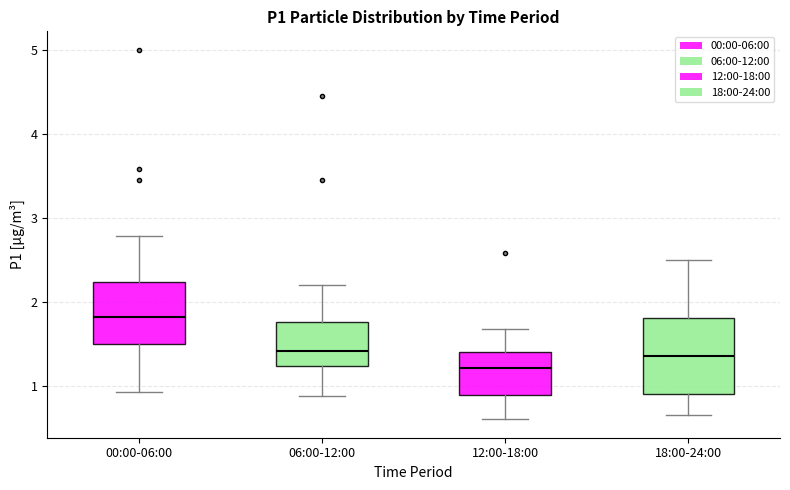

Where does the upper whisker of the box for 06:00-12:00 end on the y-axis? The values are not printed on the chart, so give them approximately, as read against the axis.

2.2